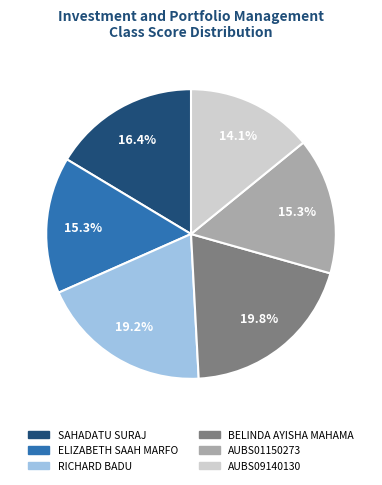

The RICHARD BADU slice represents 19% of the pie. True or false?

True